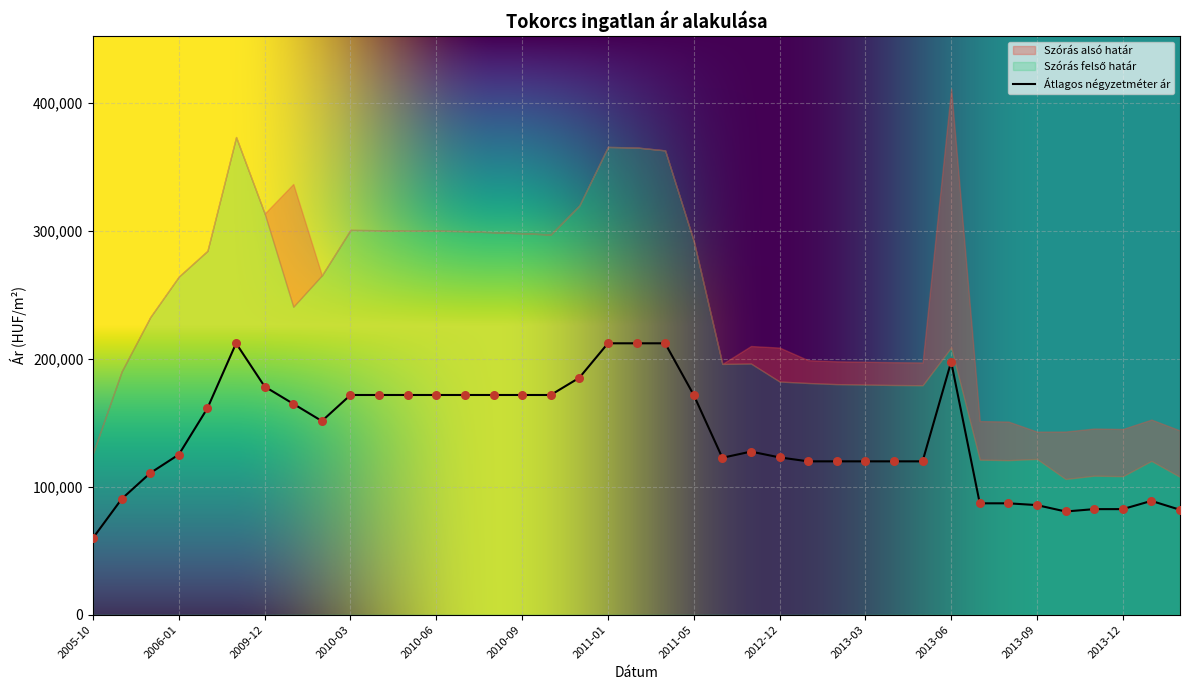

What are all the series names shown in the legend?

Átlagos négyzetméter ár, Szórás alsó határ, Szórás felső határ